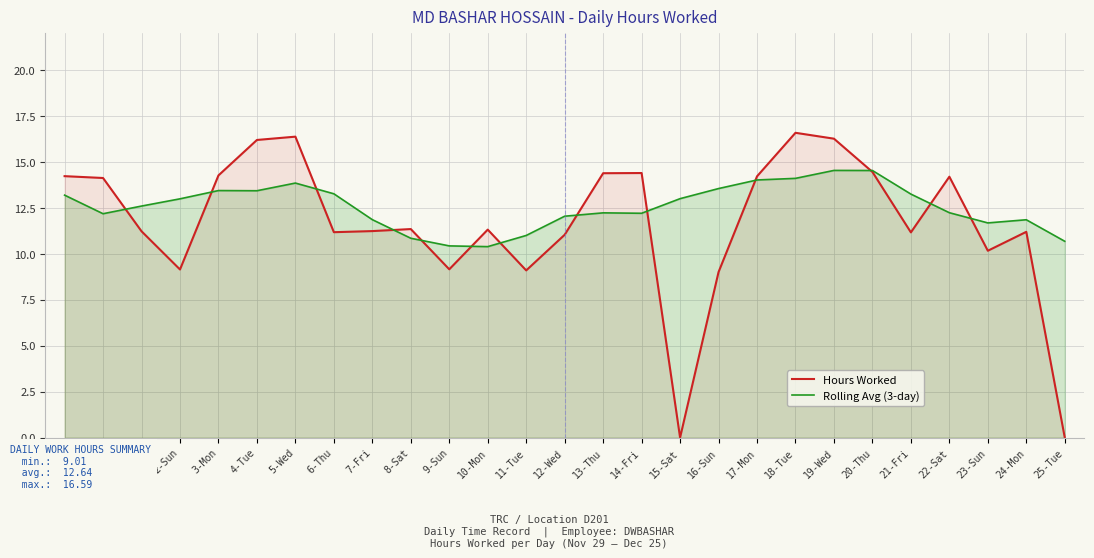

What is the difference between the maximum and minimum values in the Rolling Avg (3-day) series?

4.1